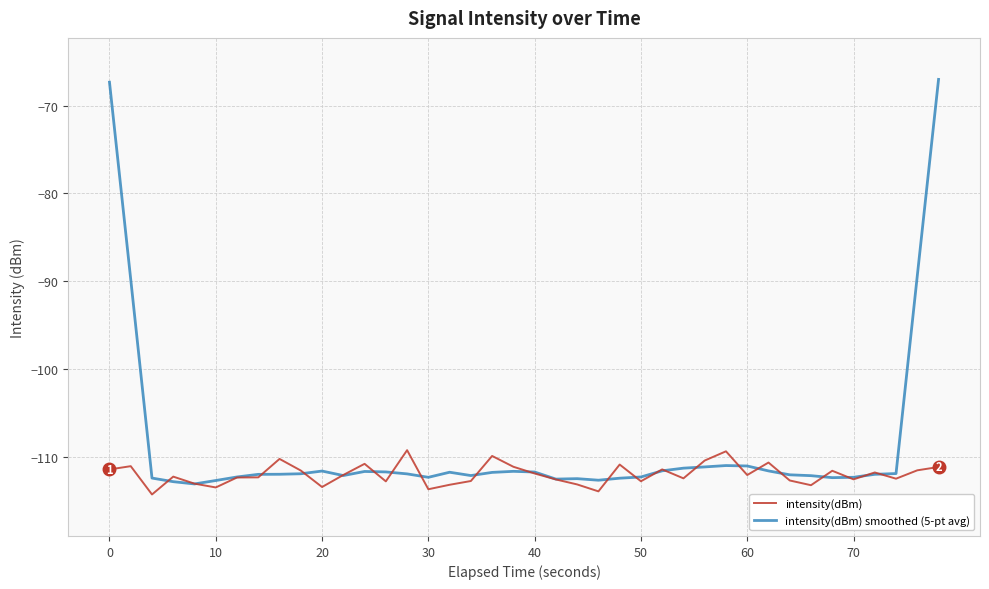

What is the difference between the second highest and second lowest values in the intensity(dBm) smoothed (5-pt avg) series?

45.5